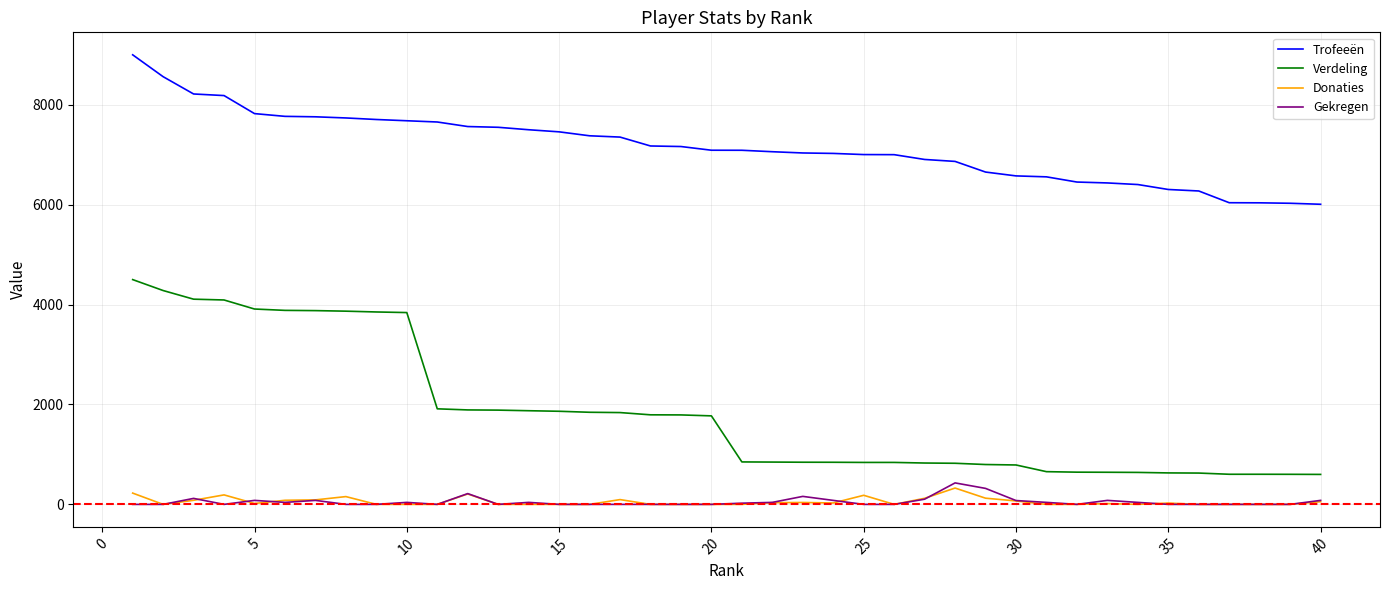

What are all the series names shown in the legend?

Trofeeën, Verdeling, Donaties, Gekregen